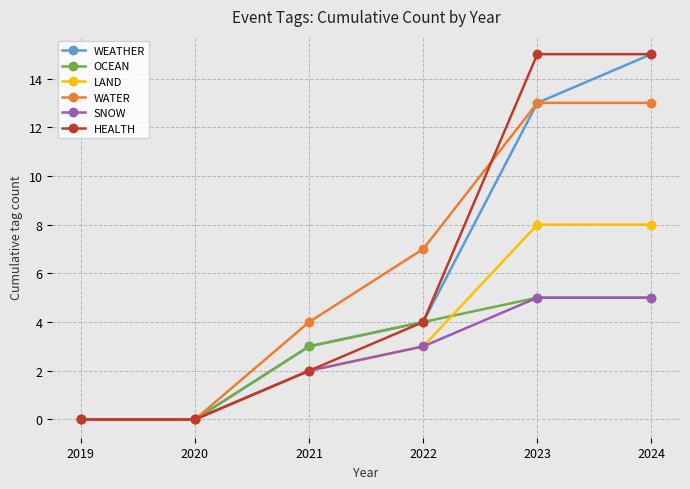

At which label is SNOW closest to 2?

2021